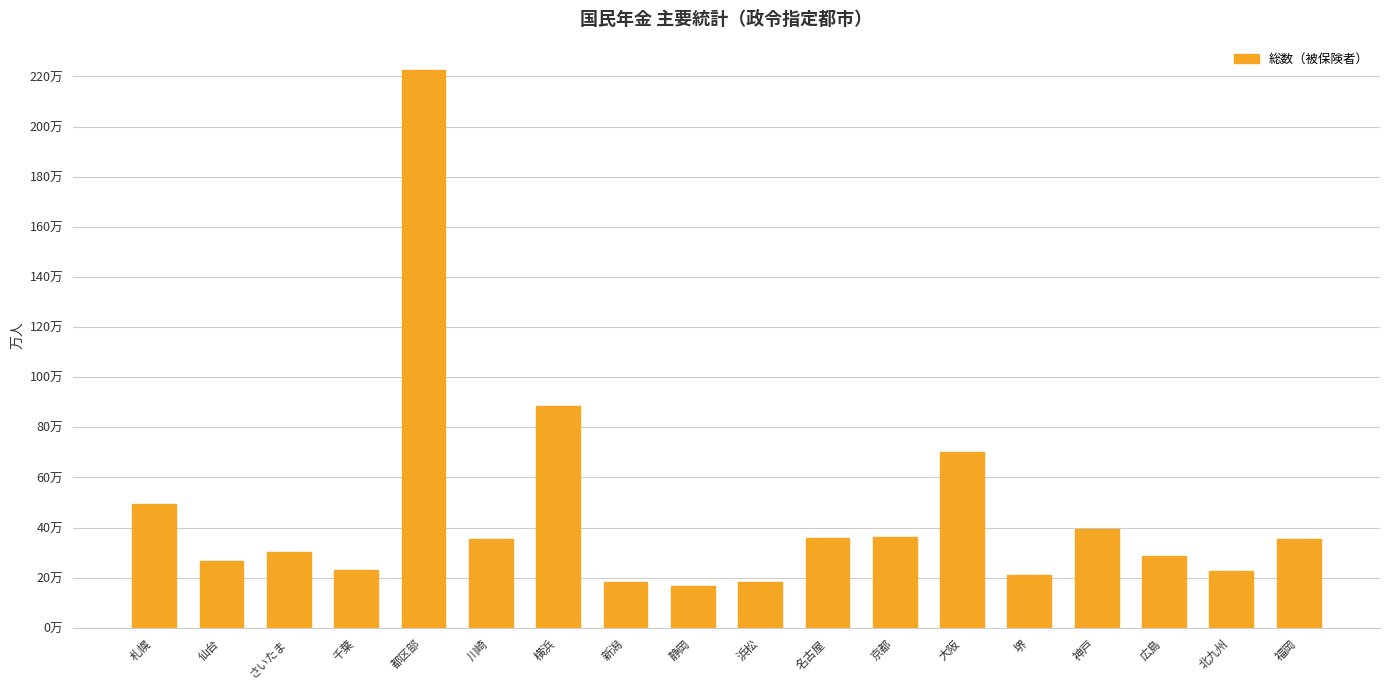

What is the change in value from 横浜 to 北九州?

-65.9